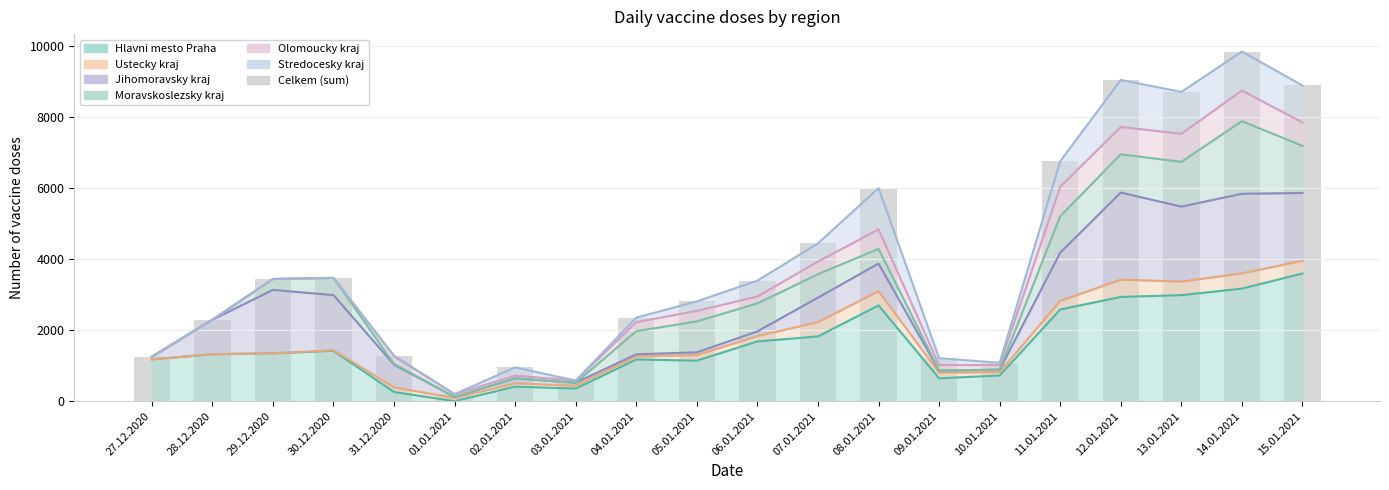

Rank the categories by value from lowest to highest.

01.01.2021, 03.01.2021, 02.01.2021, 10.01.2021, 09.01.2021, 27.12.2020, 31.12.2020, 28.12.2020, 04.01.2021, 05.01.2021, 06.01.2021, 29.12.2020, 30.12.2020, 07.01.2021, 08.01.2021, 11.01.2021, 13.01.2021, 15.01.2021, 12.01.2021, 14.01.2021